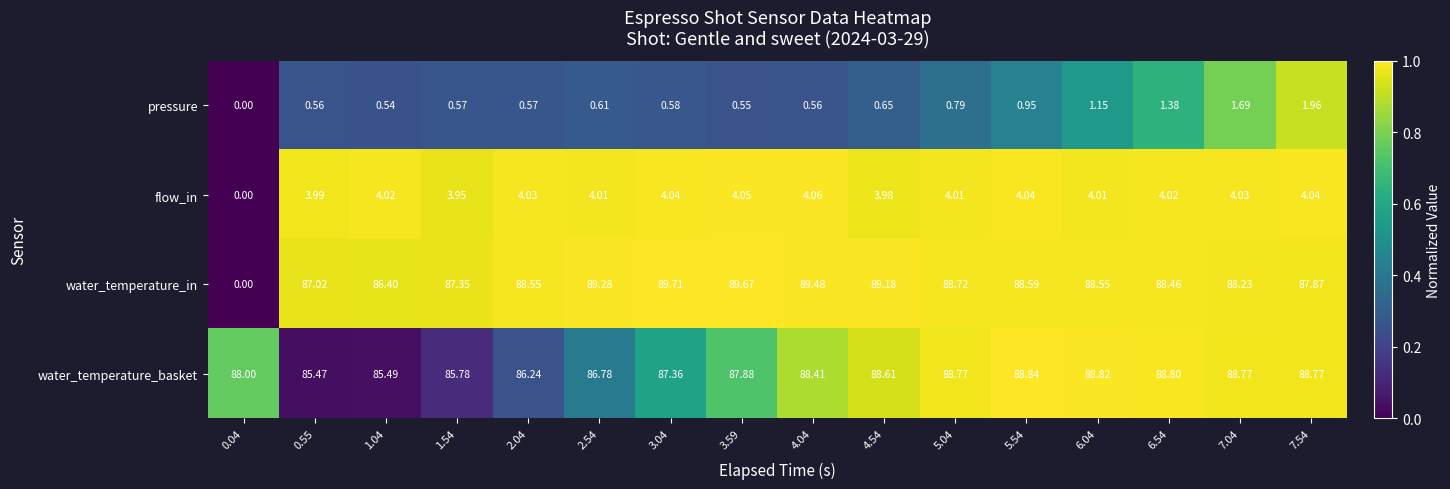

Between 5.04 and 5.54, which series saw the biggest shift?

pressure